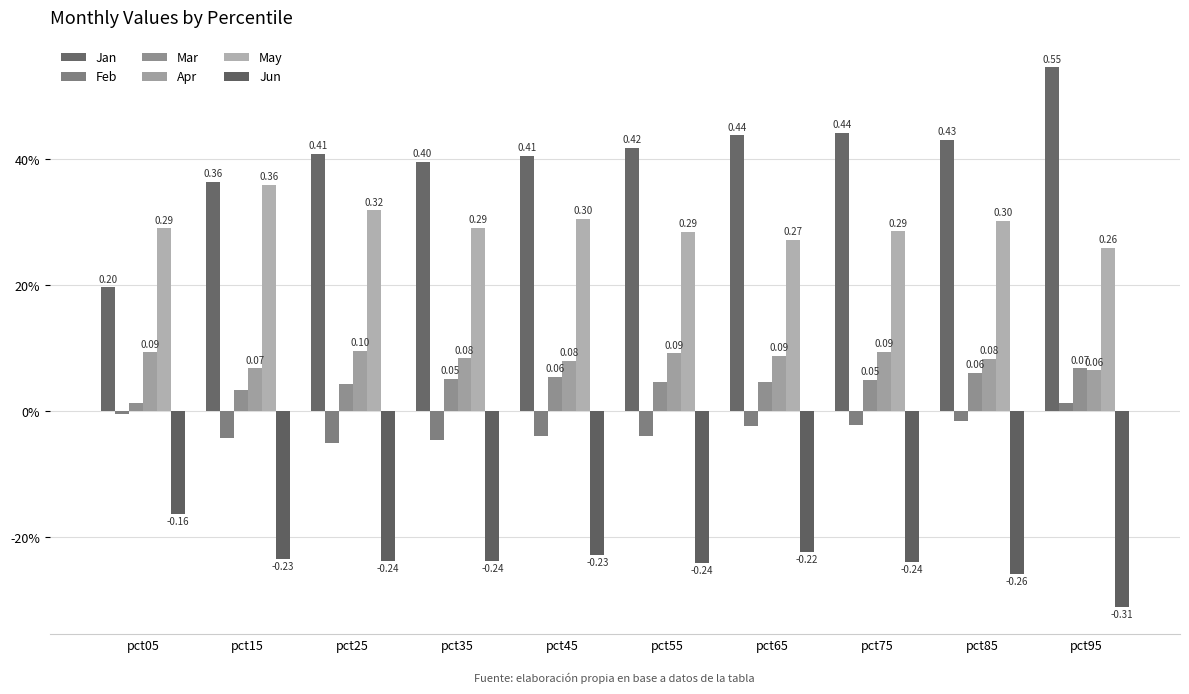

The Feb series shows -0.0 at pct75. True or false?

False